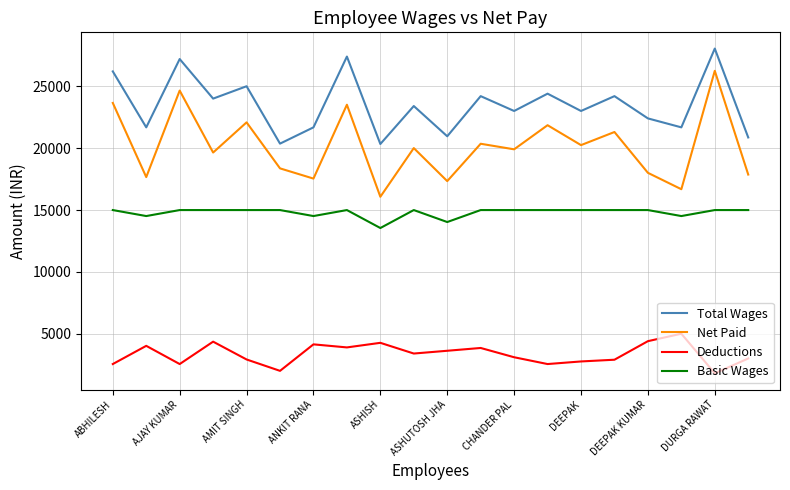

Which series has the largest total across all categories?

Total Wages